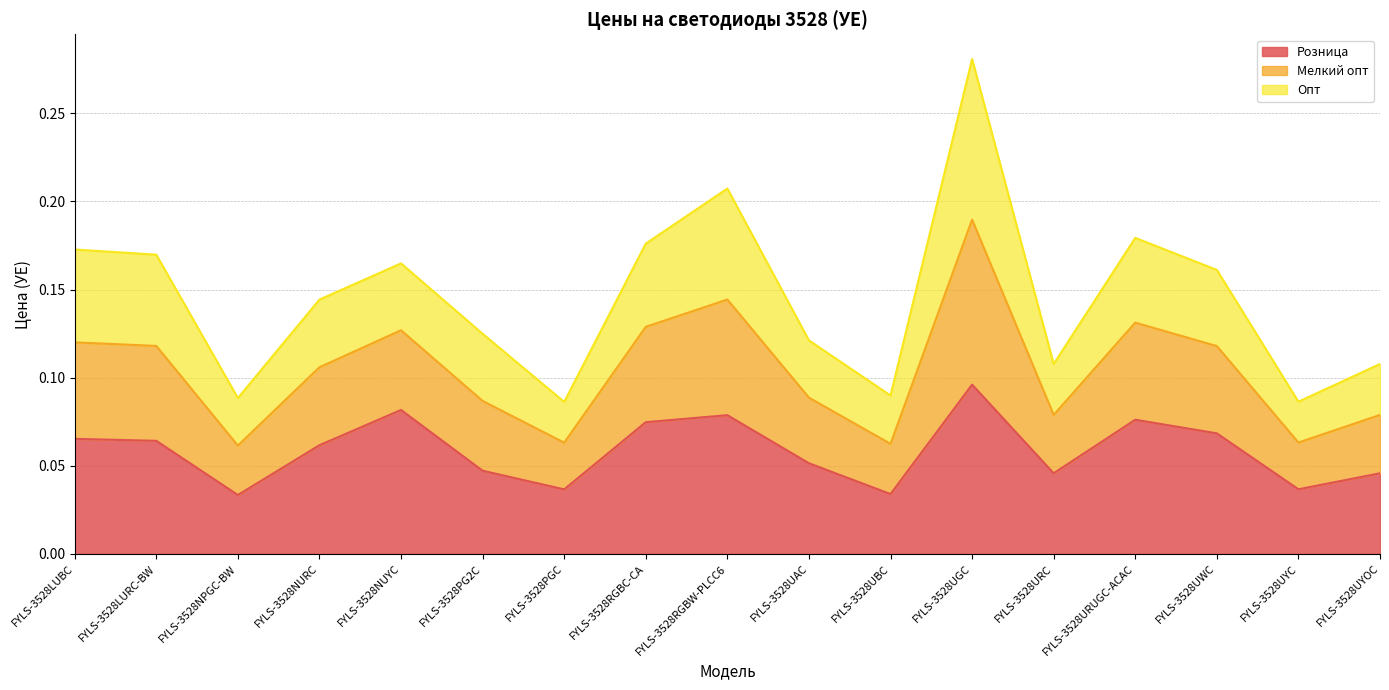

At which label does Розница reach its peak?

FYLS-3528UGC